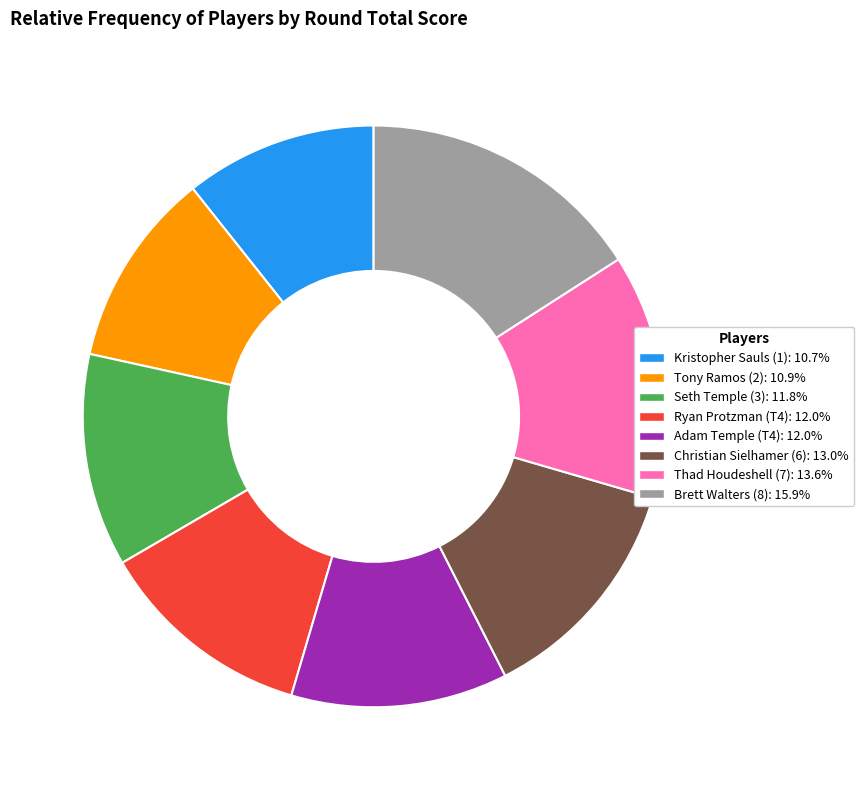

What is the largest slice in the pie chart?

Brett Walters (8)